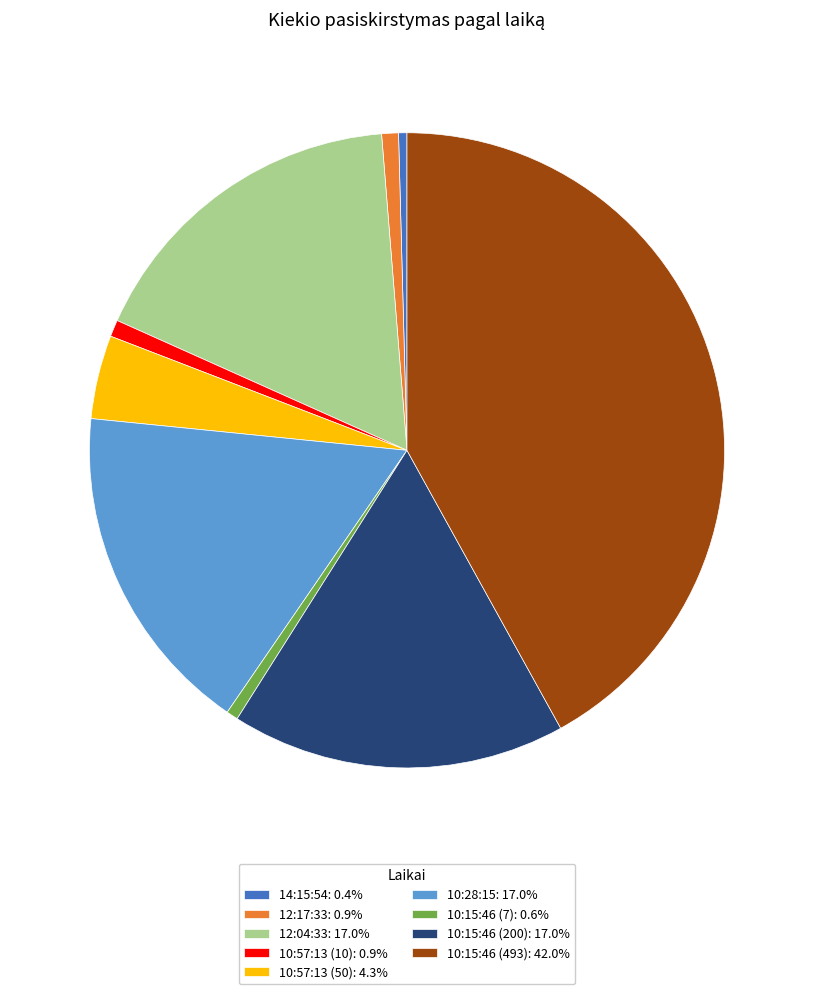

Is 12:17:33 the majority of the pie?

No